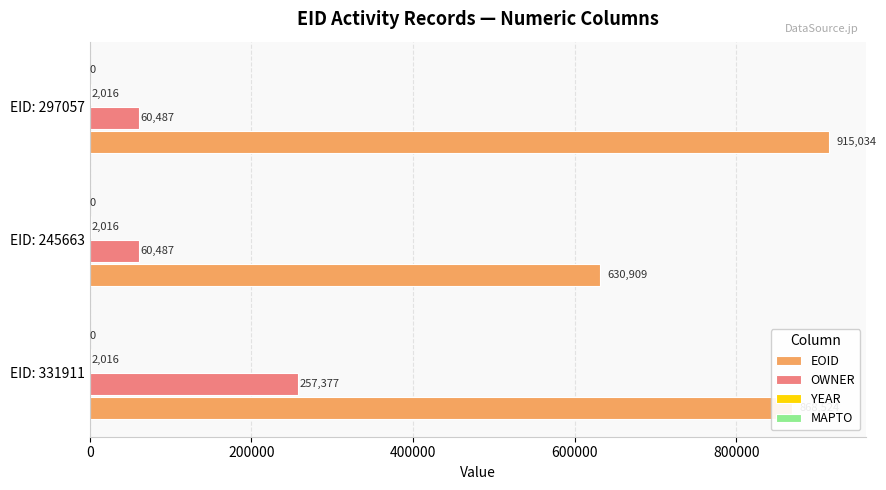

Between EID: 245663 and EID: 297057, which series saw the biggest shift?

EOID